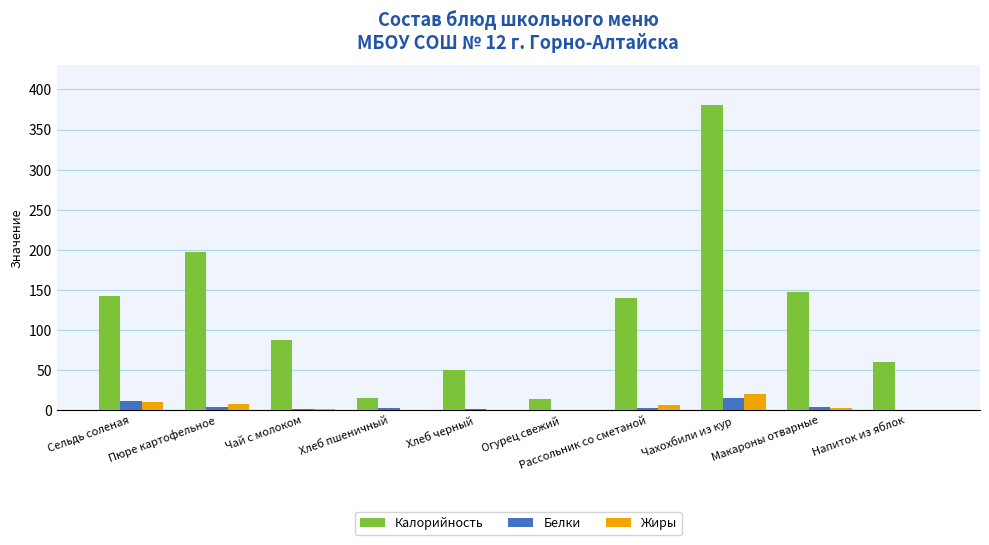

The value of Калорийность at Напиток из яблок is 98.1. True or false?

False